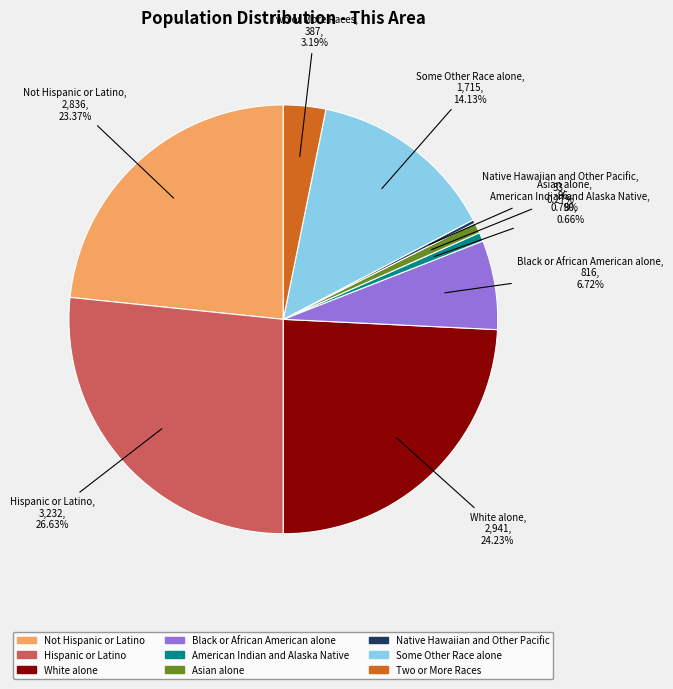

How much of the chart is everything except American Indian and Alaska Native?

99.3%